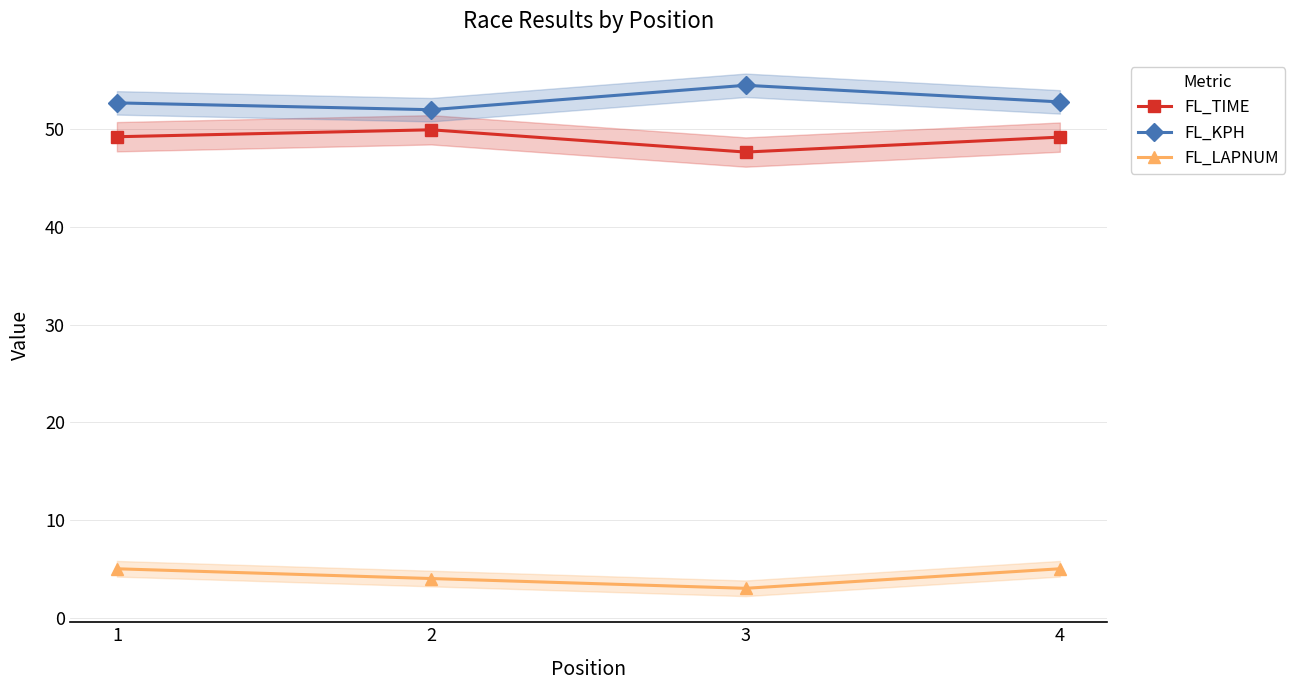

True or false: FL_TIME has a value of 49.2 at 4.

True